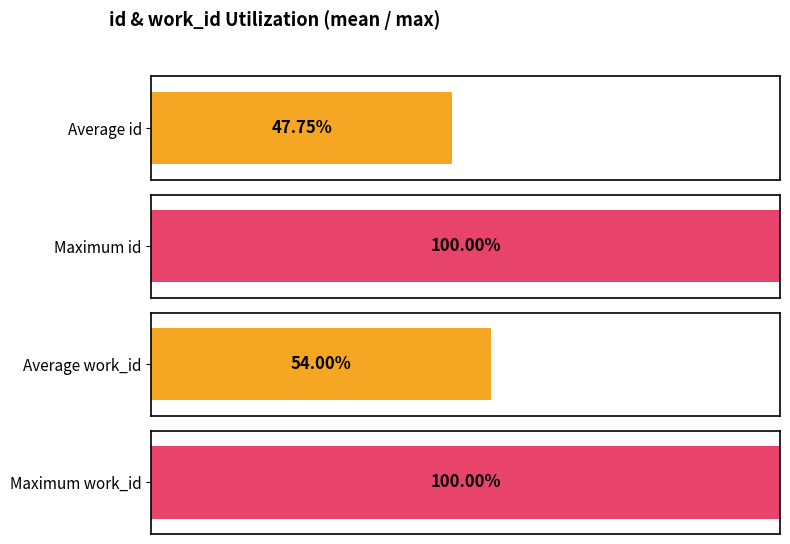

Does the chart contain any negative values?

No